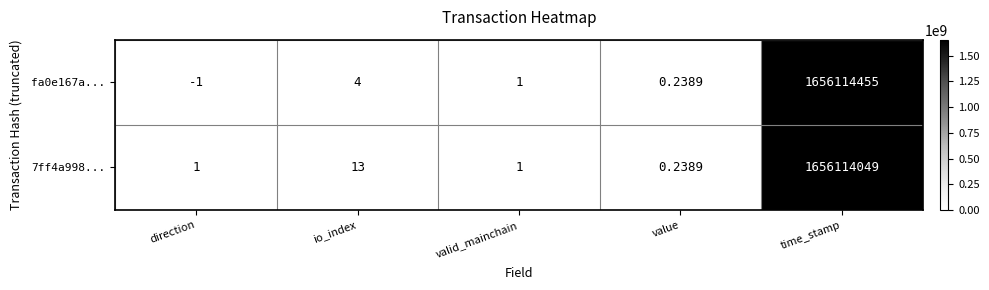

At which label does fa0e167a... first exceed 1?

io_index